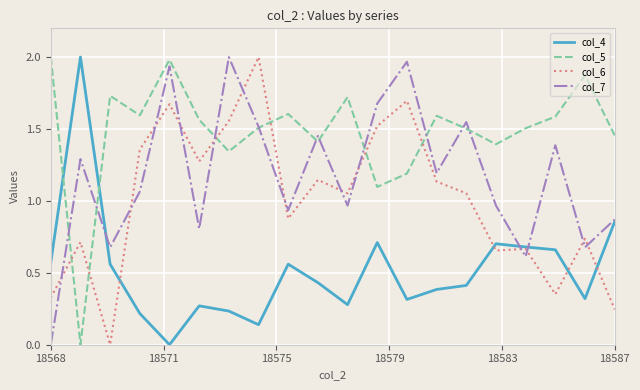

Rank the series by their average value, from highest to lowest.

col_5, col_7, col_6, col_4